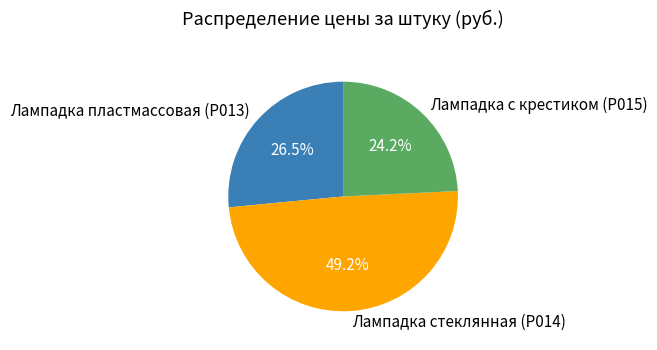

Which has a higher value, Лампадка пластмассовая (Р013) or Лампадка стеклянная (Р014)?

Лампадка стеклянная (Р014)